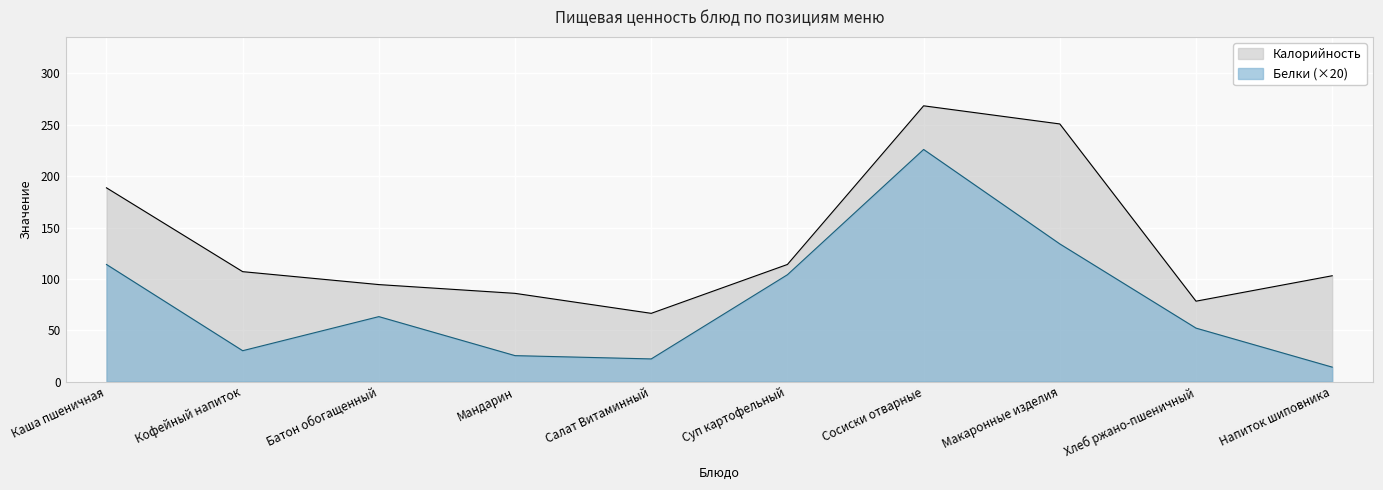

True or false: Белки and Калорийность intersect in this chart.

False